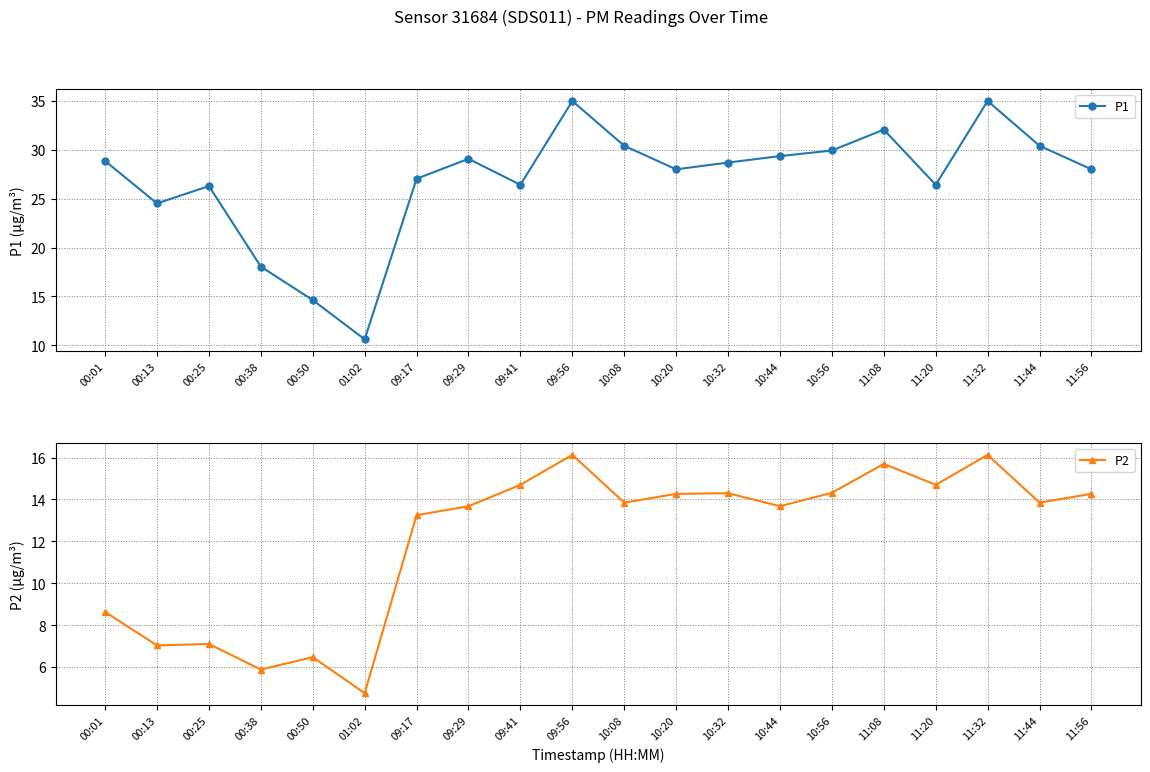

What position from the right is 10:56?

6